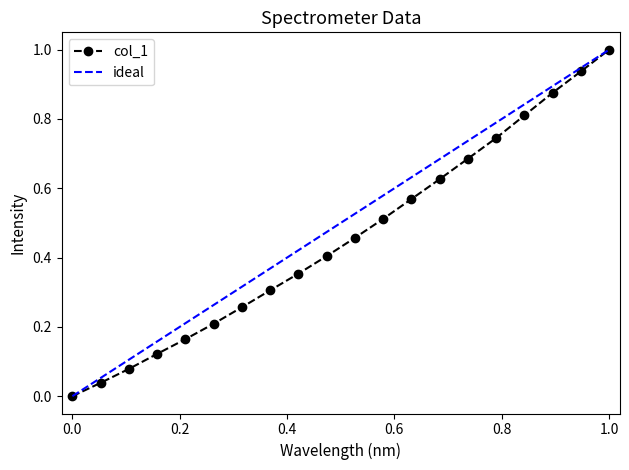

Reading left to right, list all the values displayed in this chart.

0.0	0.0	0.1	0.1	0.2	0.2	0.3	0.3	0.4	0.4	0.5	0.5	0.6	0.6	0.7	0.7	0.8	0.9	0.9	1.0